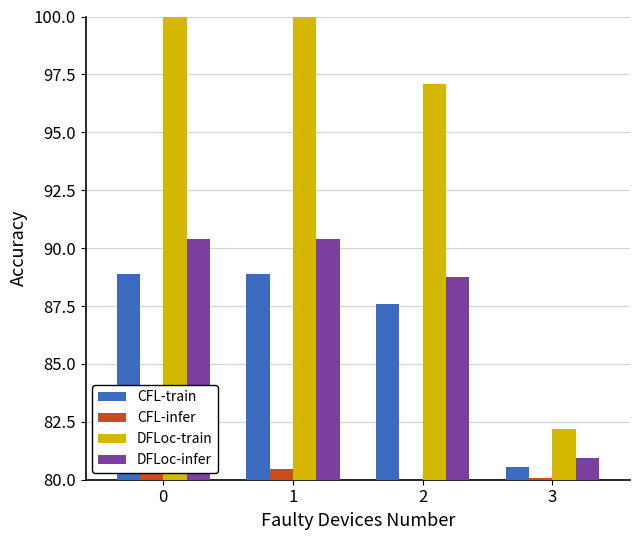

Count the number of data series in this chart.

4